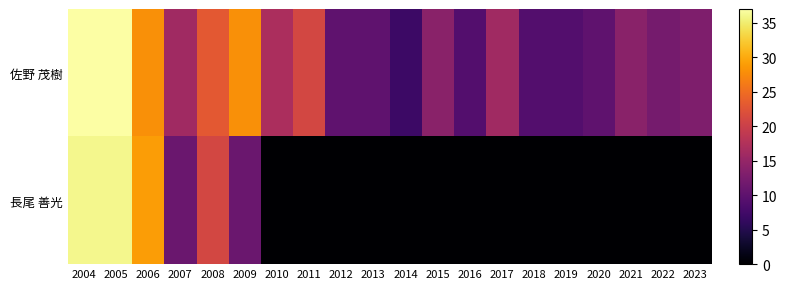

What is the total value across all series at 2022?

12